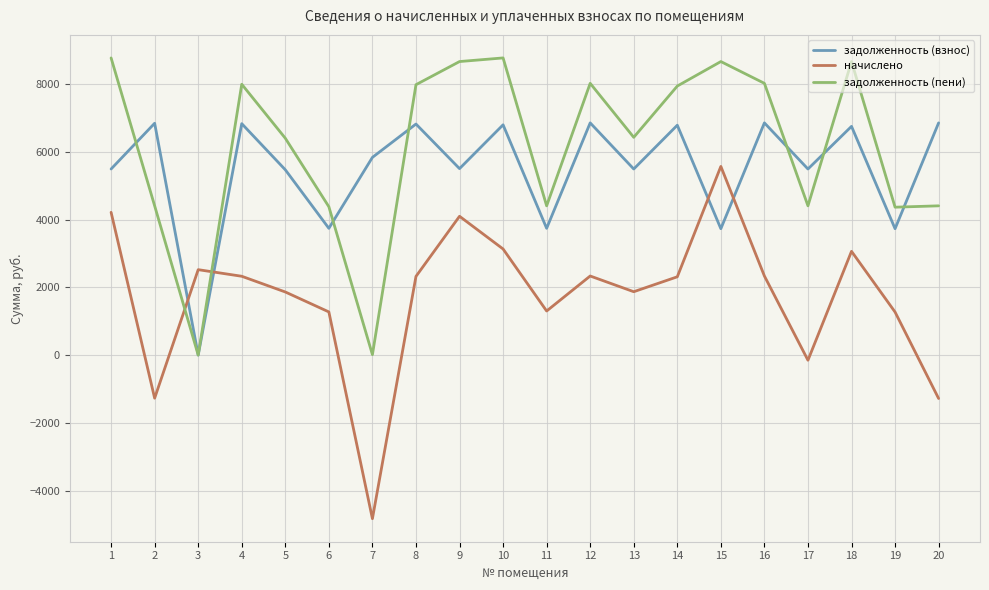

What is the difference between the highest and lowest values at 6?

3106.8